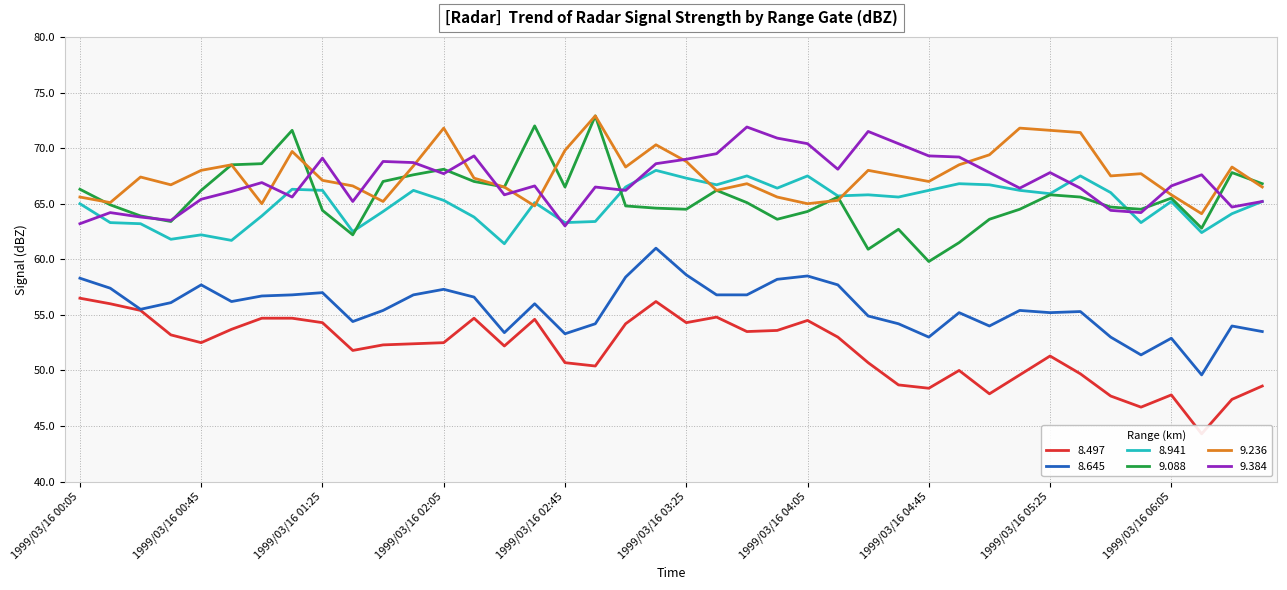

Where is the first local minimum for 8.645?

1999/03/16 00:25